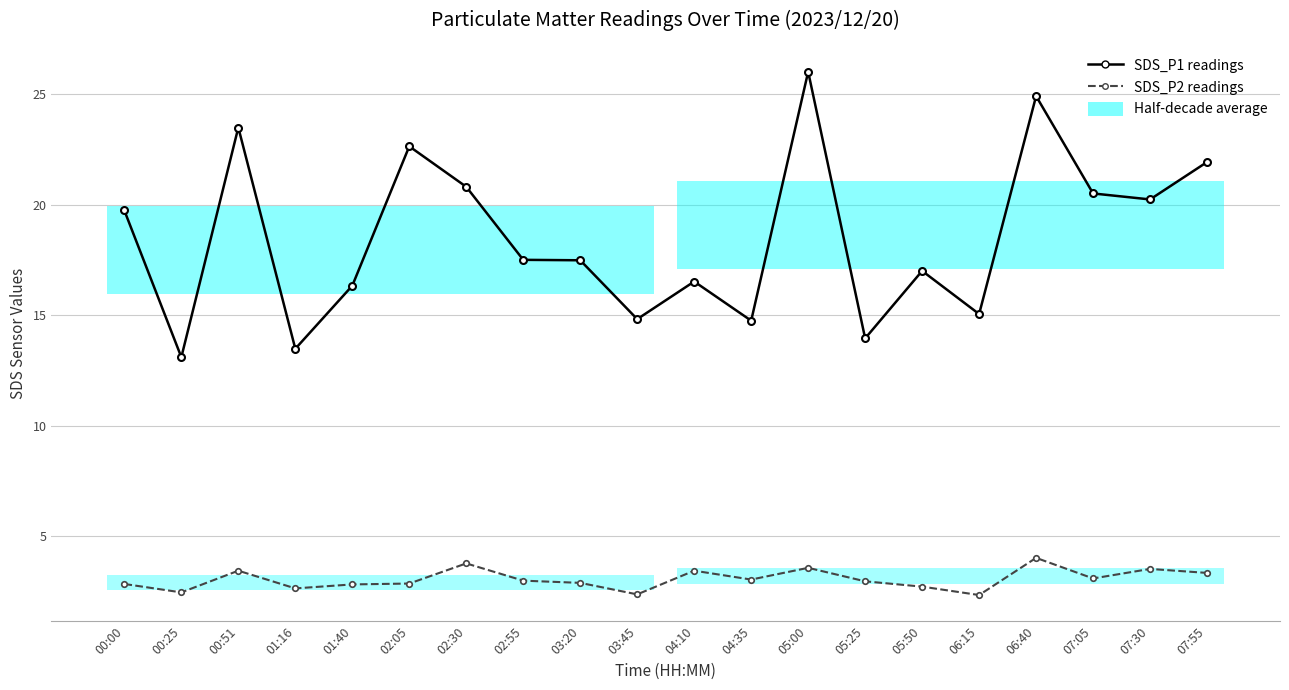

Does the chart display data point markers on the line(s)?

Yes